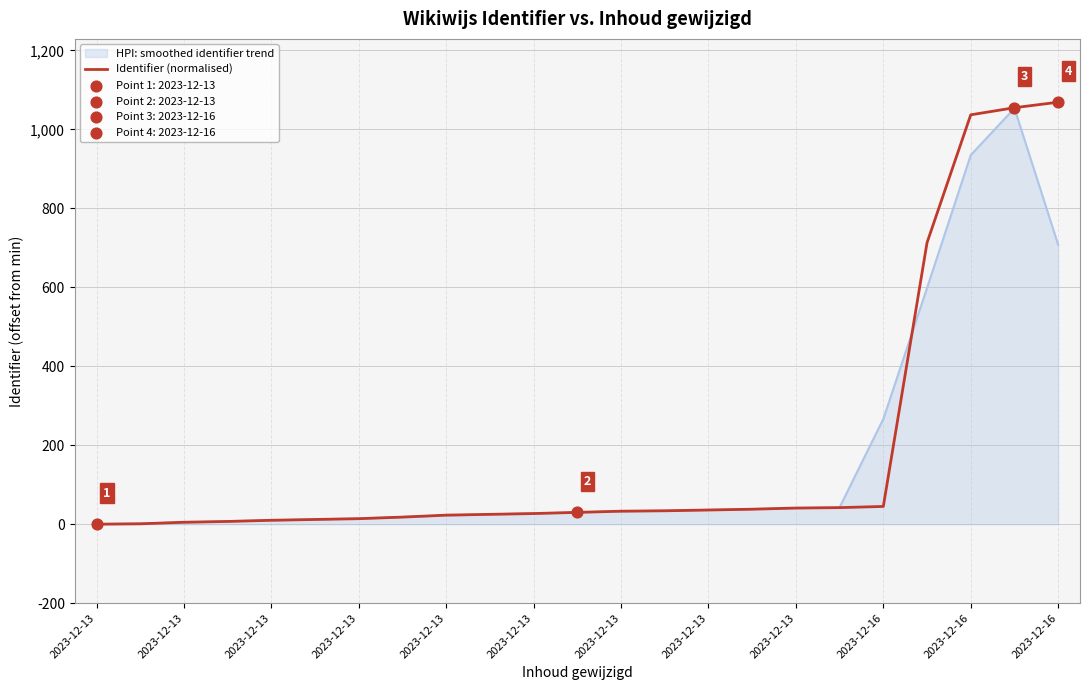

What is the greatest value displayed?

1069.0